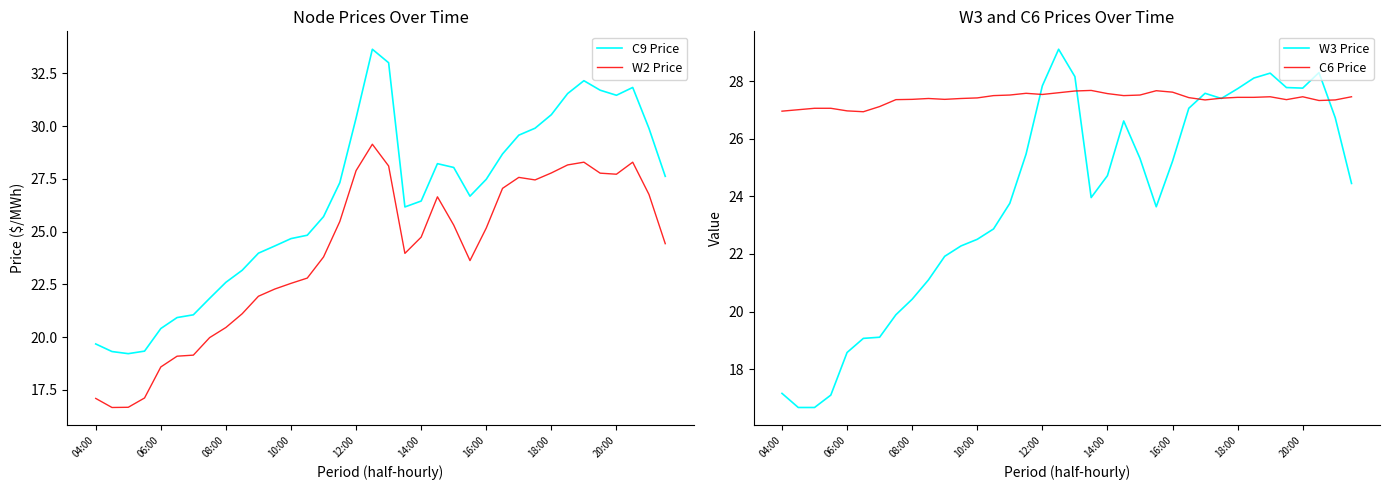

How many lines are shown in the chart?

4